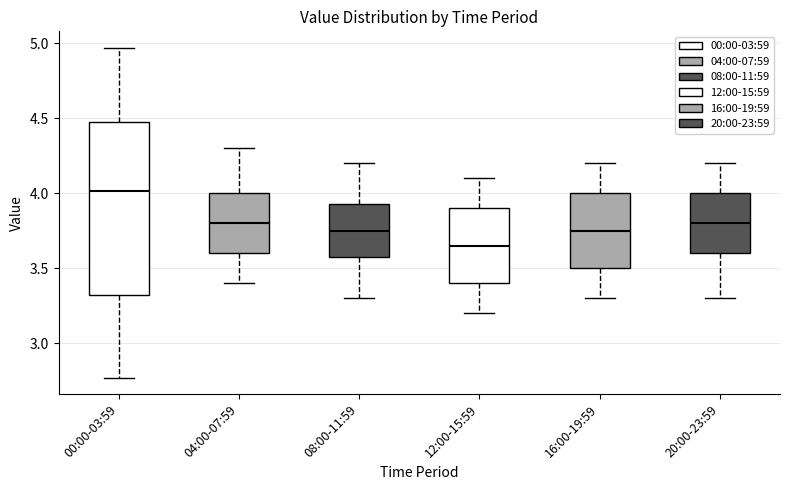

Where does the median line of the box for 12:00-15:59 sit on the y-axis? The values are not printed on the chart, so give them approximately, as read against the axis.

3.65